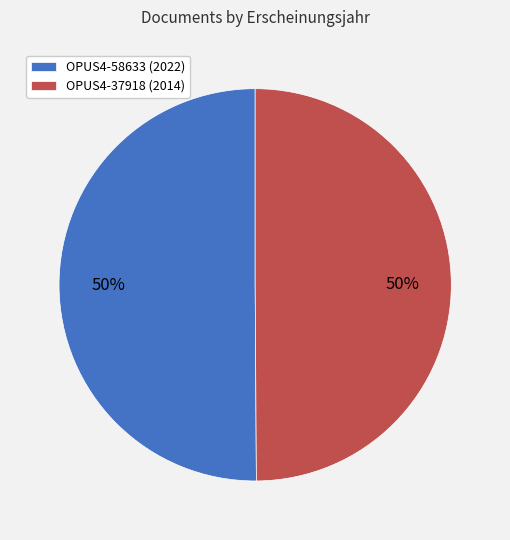

True or false: OPUS4-58633 accounts for 50% of the total.

True